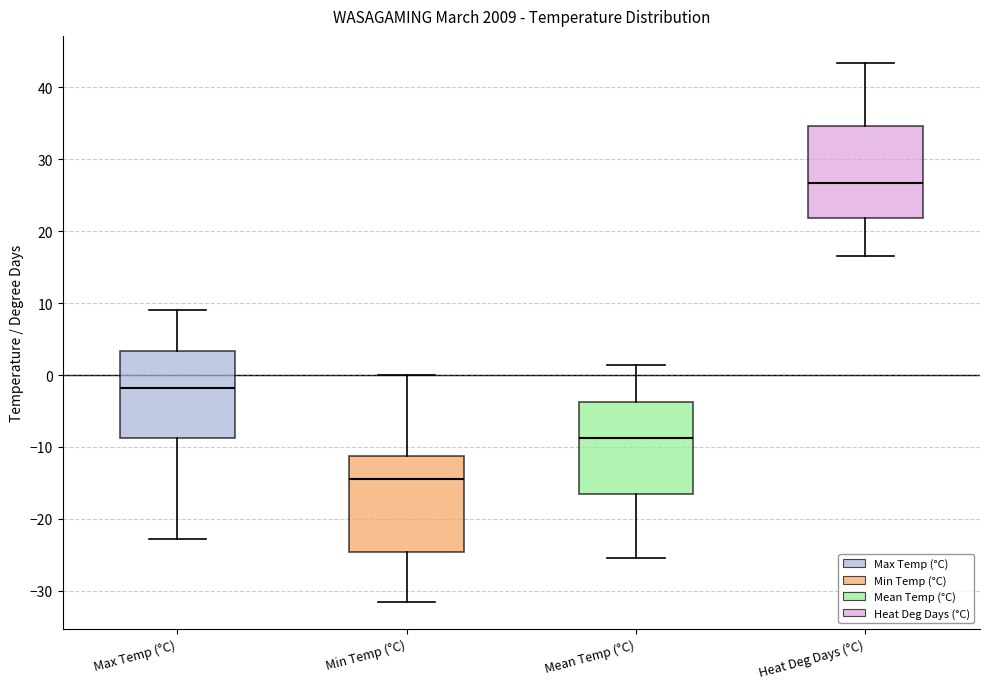

Where does the median line of the box for Max Temp (°C) sit on the y-axis? The values are not printed on the chart, so give them approximately, as read against the axis.

-2